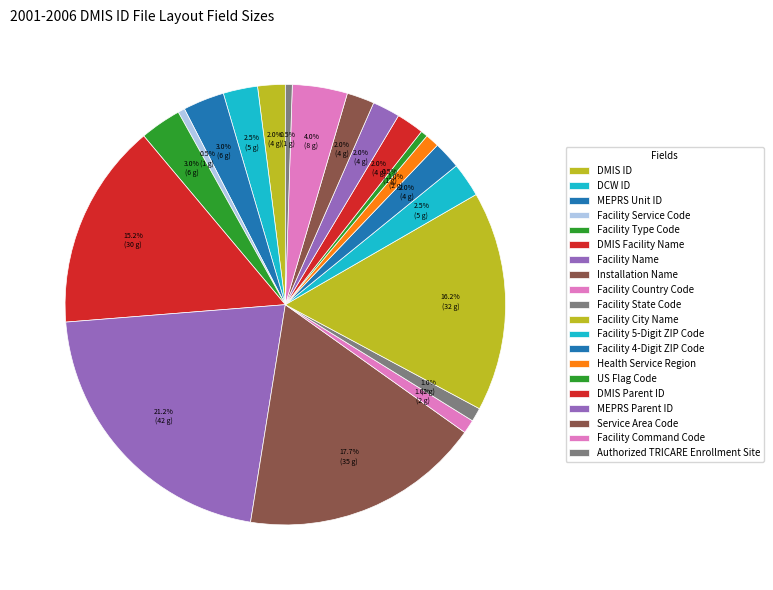

Which slice is the largest?

Facility Name